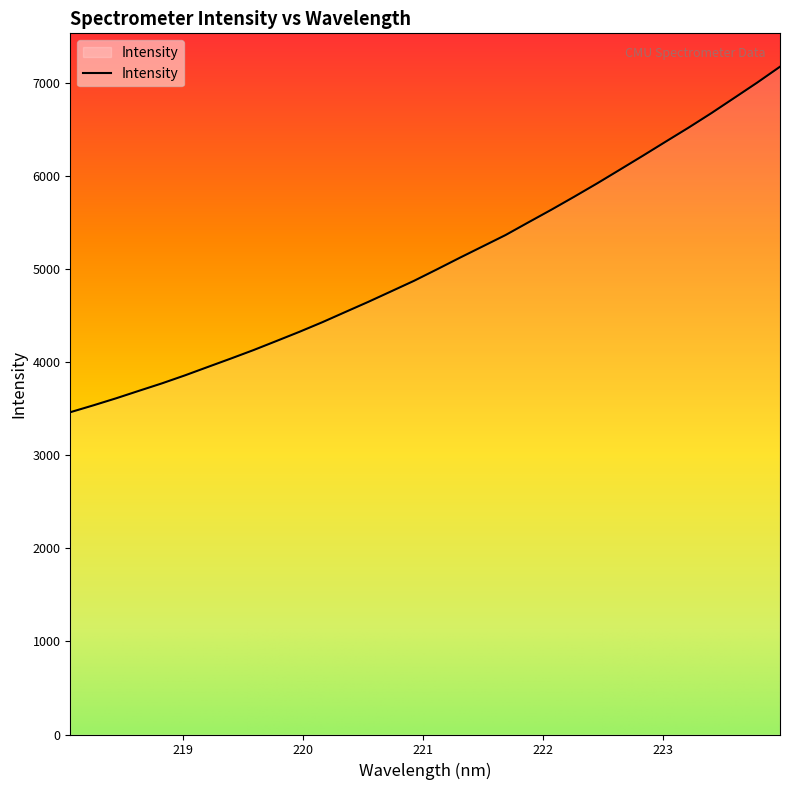

What is the minimum value shown in the chart?

3464.8